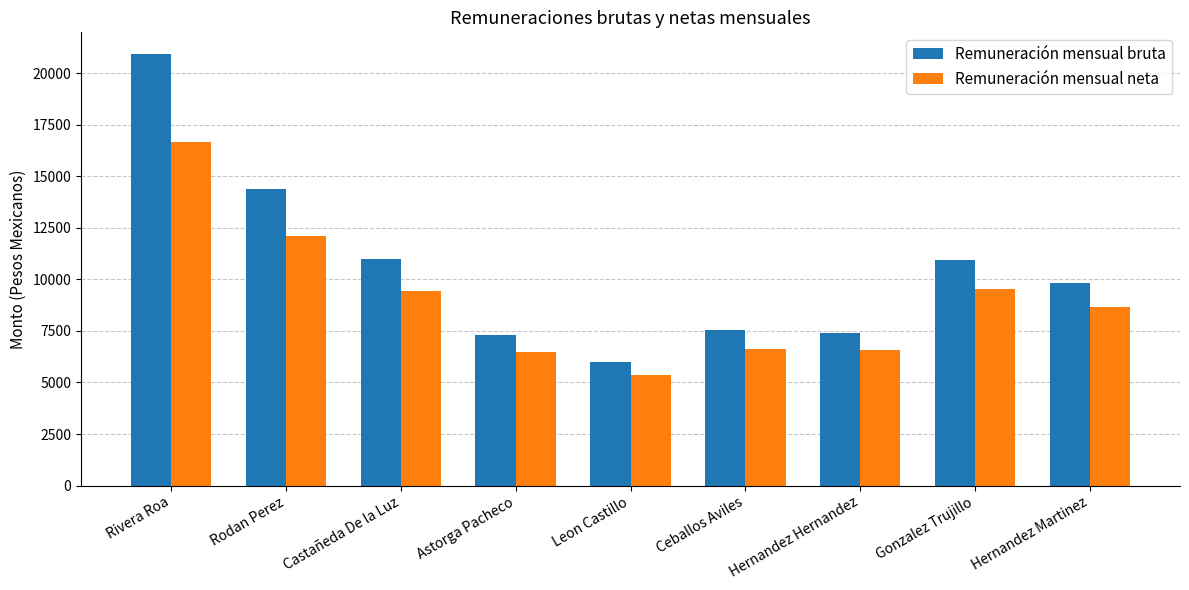

Which series has the largest total across all categories?

Remuneración mensual bruta